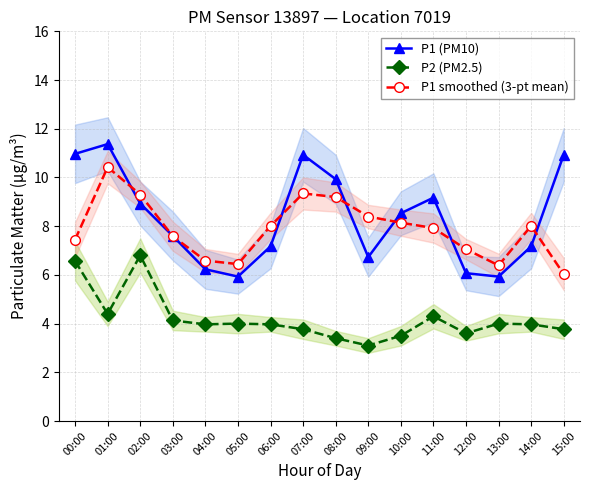

How many lines are shown in the chart?

3